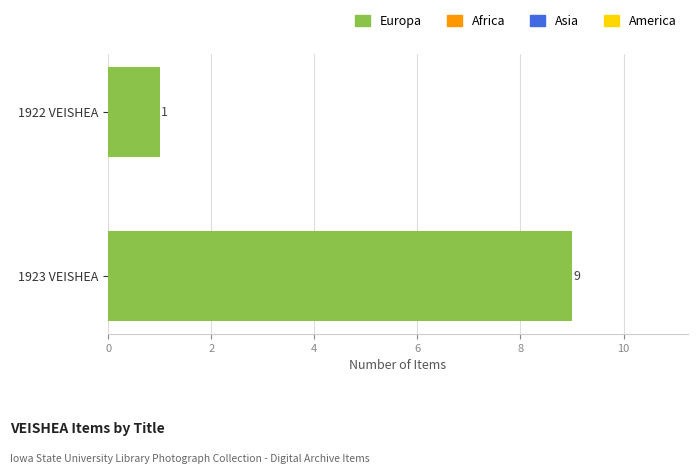

What is the sum of all values?

10